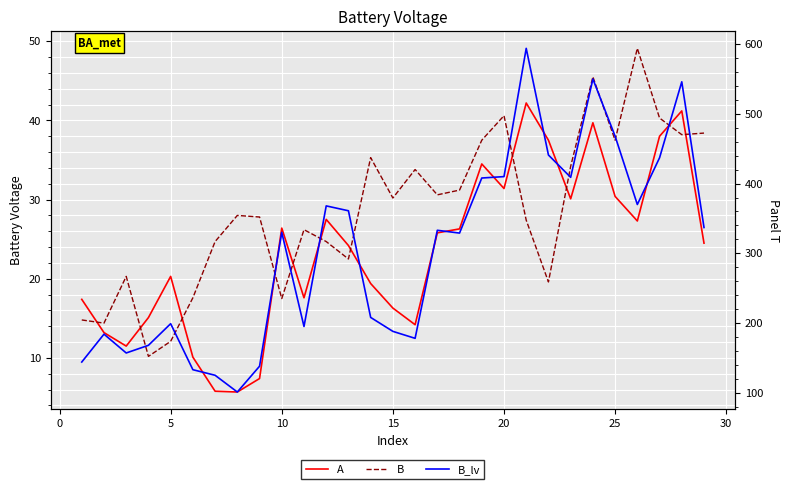

Is the value of B at 19 greater than the value of B_lv at 35?

No